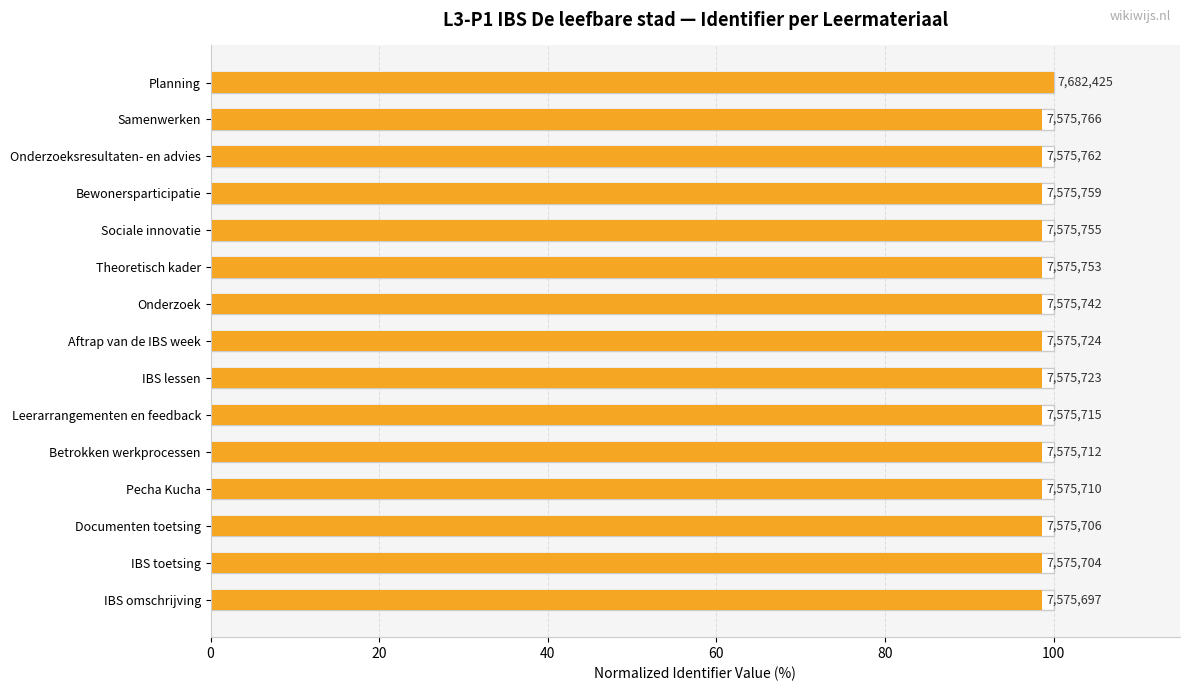

What is the average value?

98.7